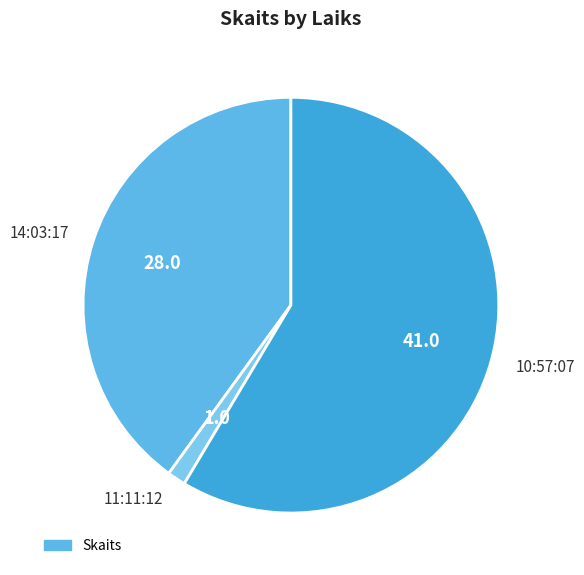

Rank the categories by value from lowest to highest.

11:11:12, 14:03:17, 10:57:07